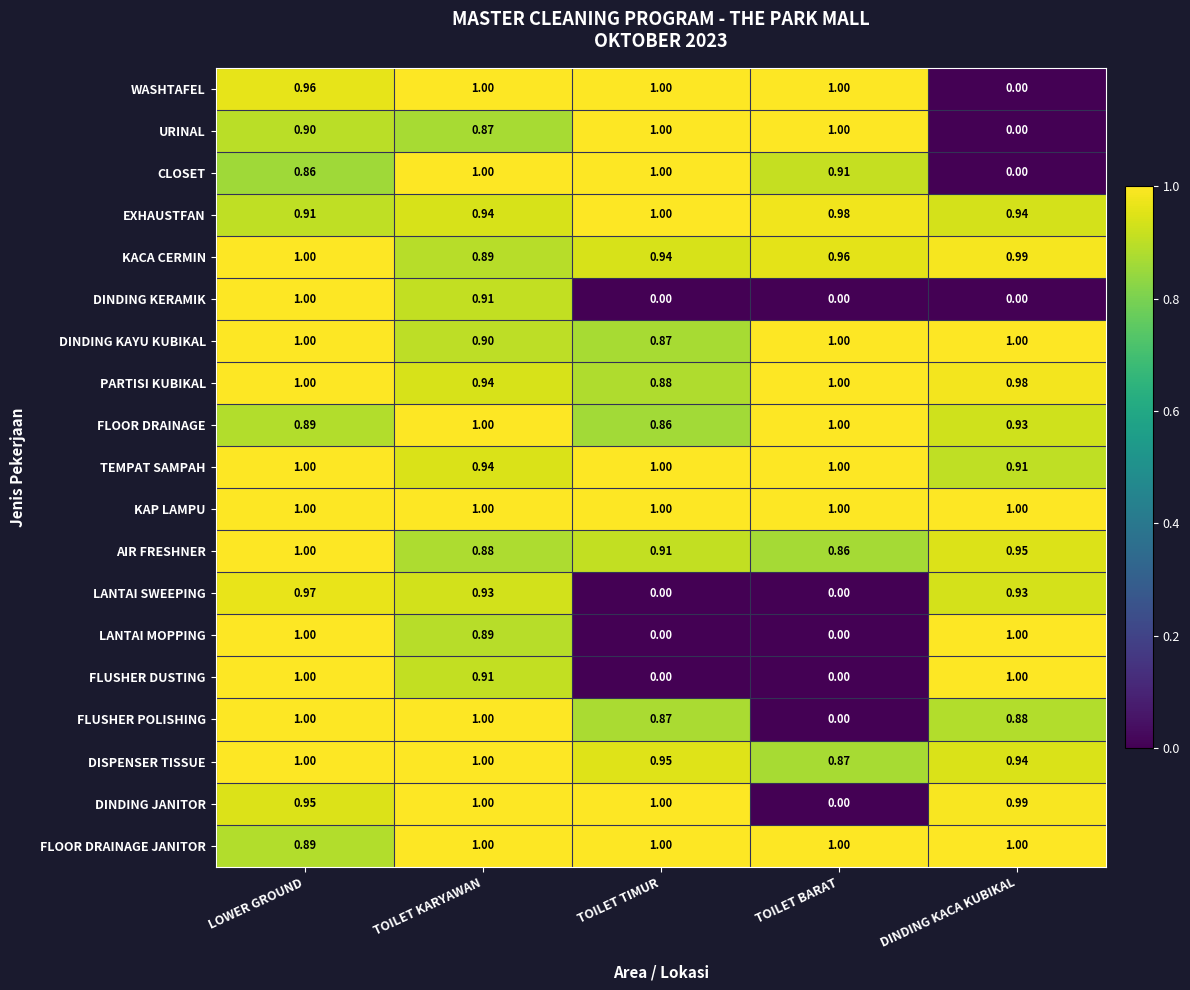

At which label is TEMPAT SAMPAH closest to 0?

DINDING KACA KUBIKAL